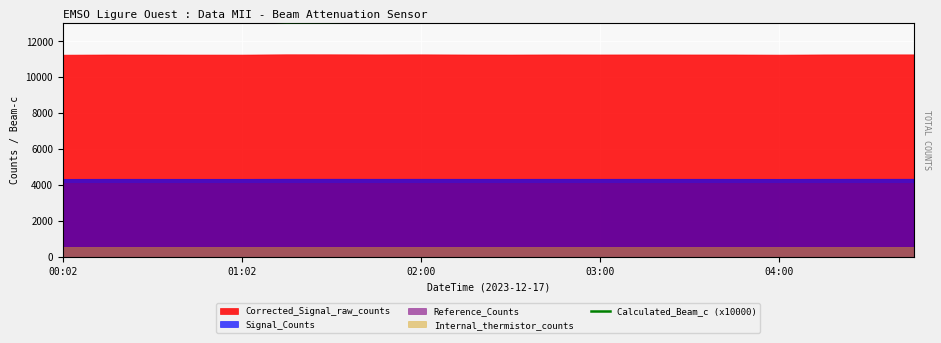

True or false: Calculated_Beam_c (x10000) has a value of 19831 at 04:00.

False